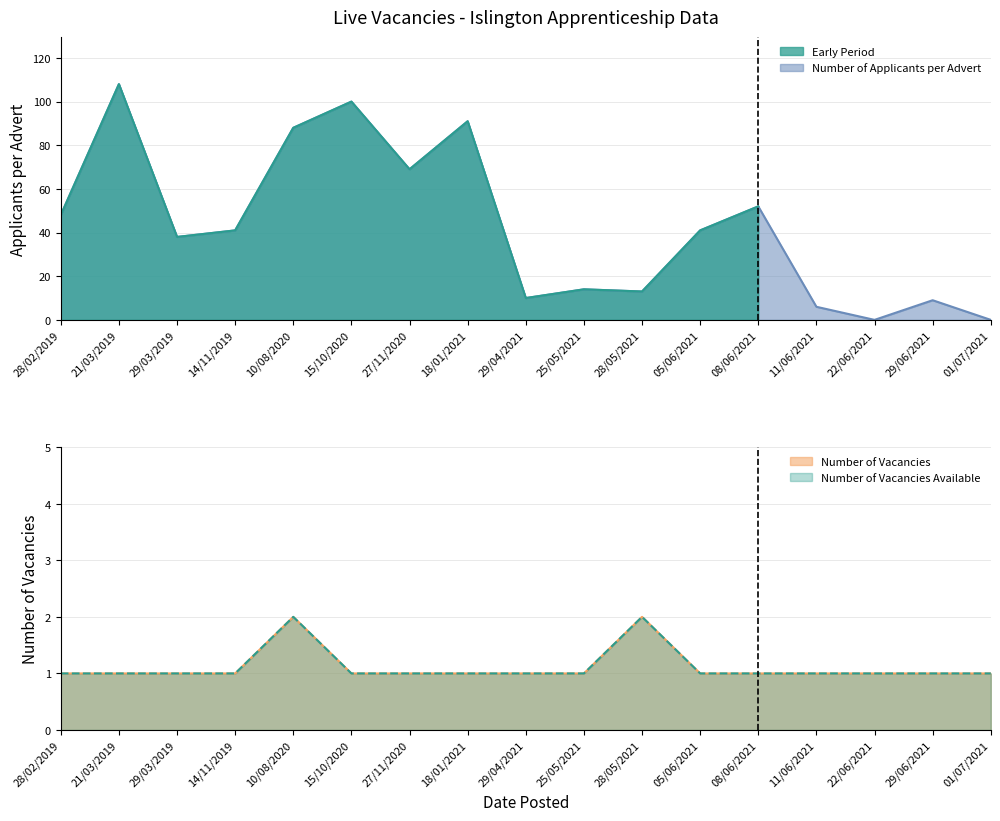

Rank the categories by Number of Vacancies value from highest to lowest.

10/08/2020, 28/05/2021, 28/02/2019, 21/03/2019, 29/03/2019, 14/11/2019, 15/10/2020, 27/11/2020, 18/01/2021, 29/04/2021, 25/05/2021, 05/06/2021, 08/06/2021, 11/06/2021, 22/06/2021, 29/06/2021, 01/07/2021